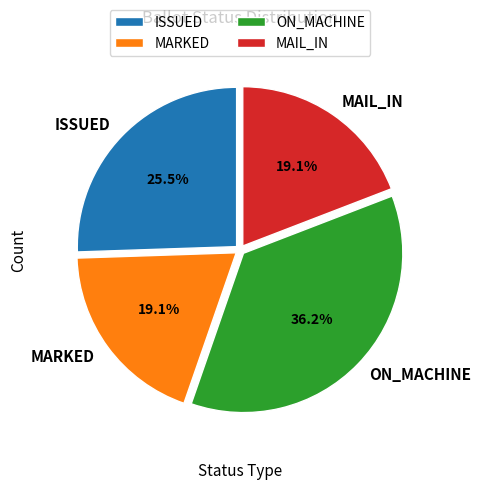

How many slices are in this pie chart?

4